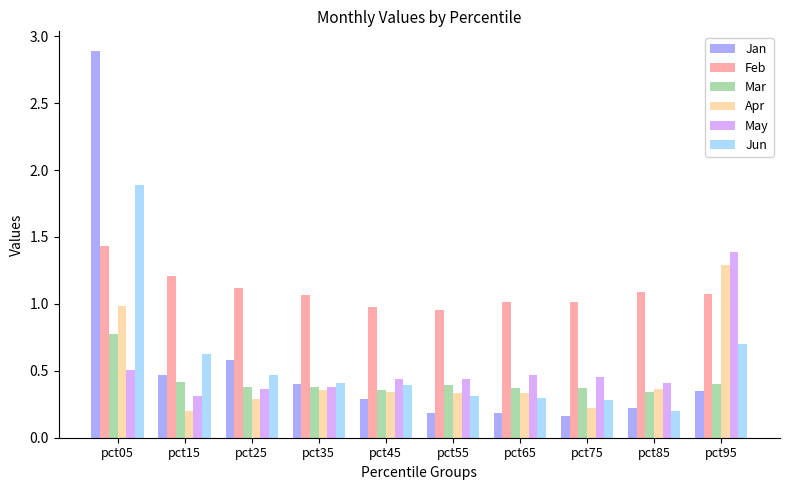

How many groups of bars are there?

10